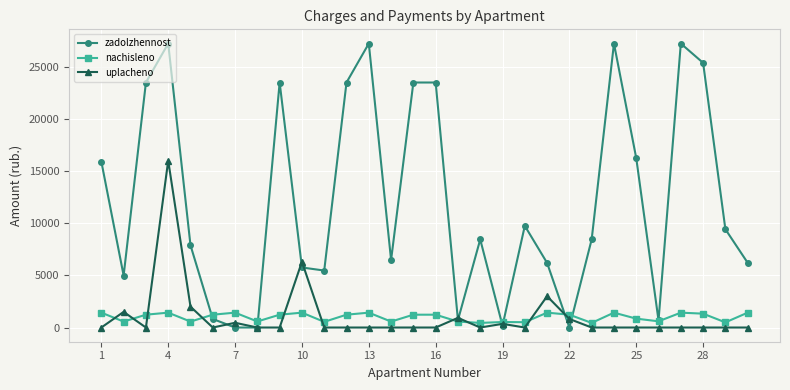

True or false: uplacheno has more than 2 points higher than both neighbors.

True